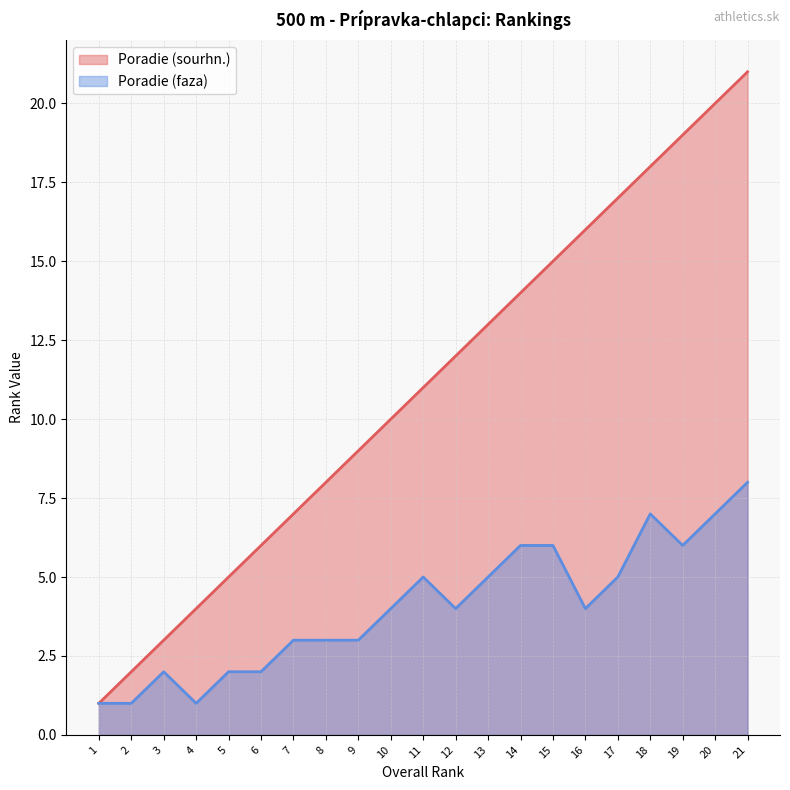

Reading left to right, what are all the values shown in this chart?

Poradie (sourhn.): 1=1	2=2	3=3	4=4	5=5	6=6	7=7	8=8	9=9	10=10	11=11	12=12	13=13	14=14	15=15	16=16	17=17	18=18	19=19	20=20	21=21
Poradie (faza): 1=1	2=1	3=2	4=1	5=2	6=2	7=3	8=3	9=3	10=4	11=5	12=4	13=5	14=6	15=6	16=4	17=5	18=7	19=6	20=7	21=8